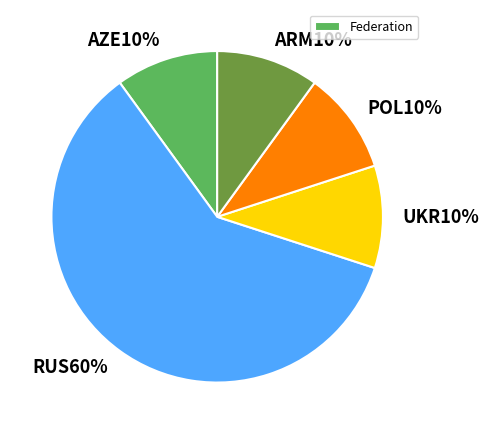

Is there any slice that represents more than half of the pie?

Yes